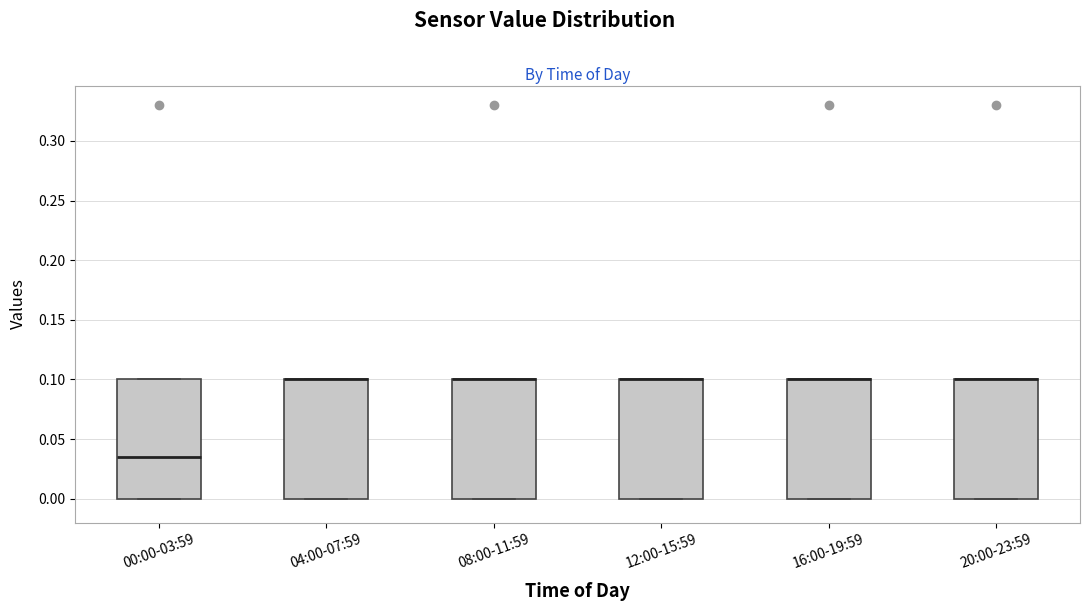

Reading left to right, read every box against the y-axis: the position of its median line, the range the box covers, and the ends of its whiskers. The values are not printed on the chart, so give them approximately, as read against the axis.

00:00-03:59: median 0.035, box 0.000 to 0.100, whiskers 0.000 to 0.100
04:00-07:59: median 0.100 (drawn on the box's upper edge), box 0.000 to 0.100, whiskers 0.000 to 0.100
08:00-11:59: median 0.100 (drawn on the box's upper edge), box 0.000 to 0.100, whiskers 0.000 to 0.100
12:00-15:59: median 0.100 (drawn on the box's upper edge), box 0.000 to 0.100, whiskers 0.000 to 0.100
16:00-19:59: median 0.100 (drawn on the box's upper edge), box 0.000 to 0.100, whiskers 0.000 to 0.100
20:00-23:59: median 0.100 (drawn on the box's upper edge), box 0.000 to 0.100, whiskers 0.000 to 0.100